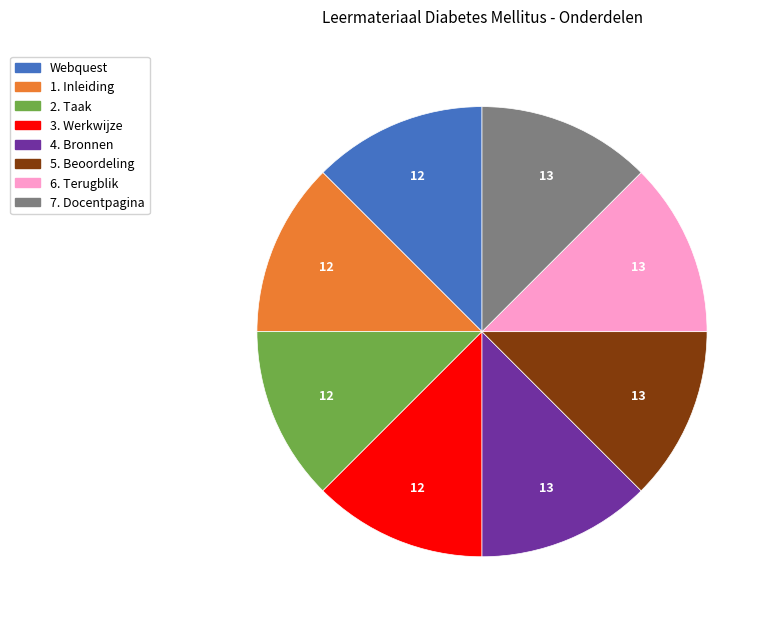

What is the ratio of the value at 1. Inleiding to the value at Webquest?

1.0